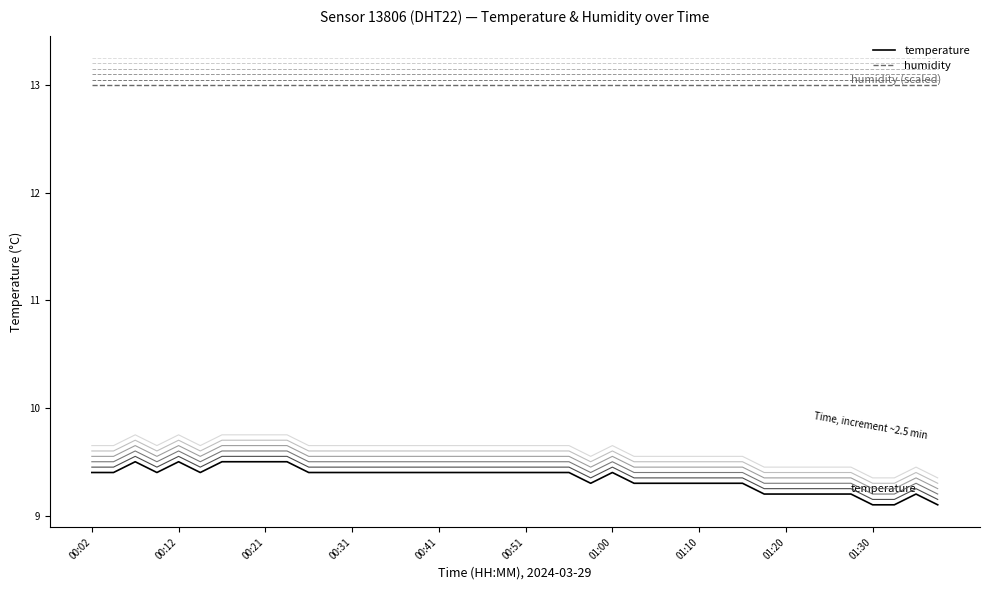

Is it true that temperature equals 9.4 at 00:41?

True